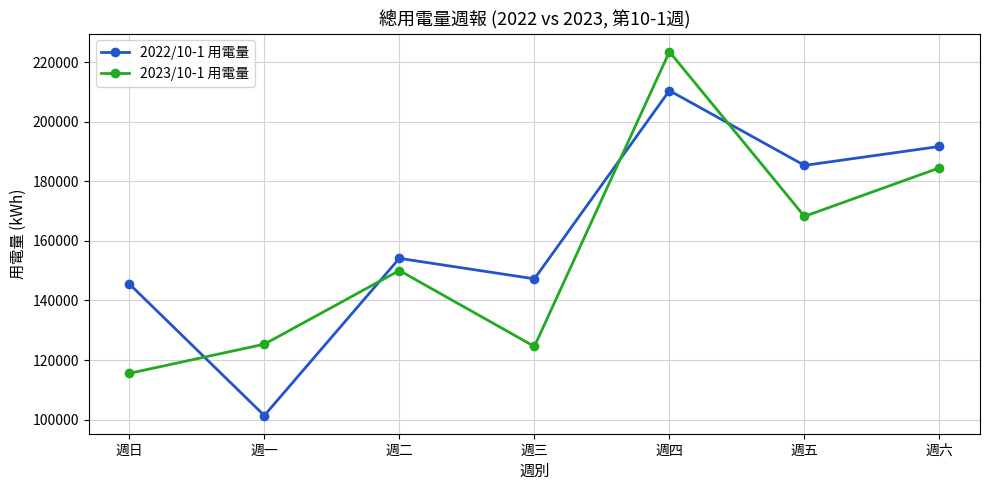

Reading left to right, what are all the values shown in this chart?

2022/10-1 用電量: 週日=145560.6	週一=101351.5	週二=154144.3	週三=147259.8	週四=210479.7	週五=185358.1	週六=191718.5
2023/10-1 用電量: 週日=115521.0	週一=125315.0	週二=150055.3	週三=124544.0	週四=223541.0	週五=168240.0	週六=184541.0